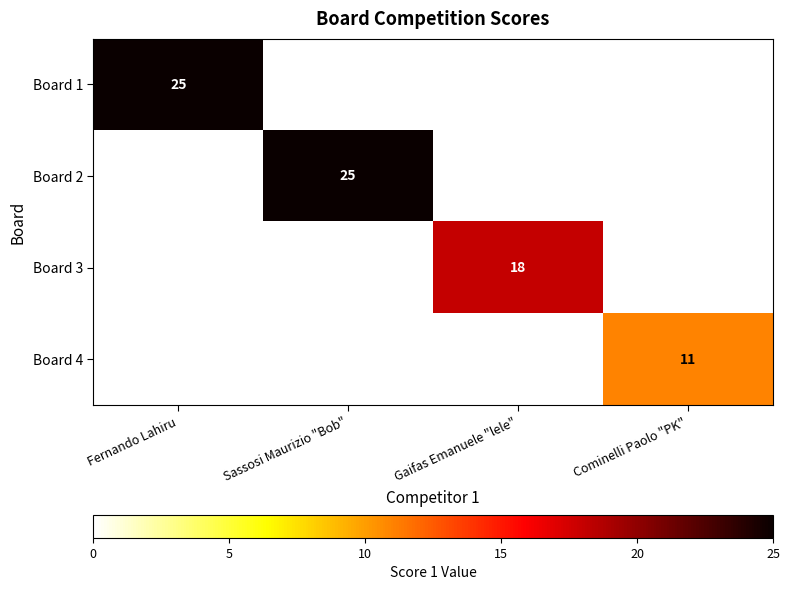

True or false: Board 1 has a value of 43 at Fernando Lahiru.

False